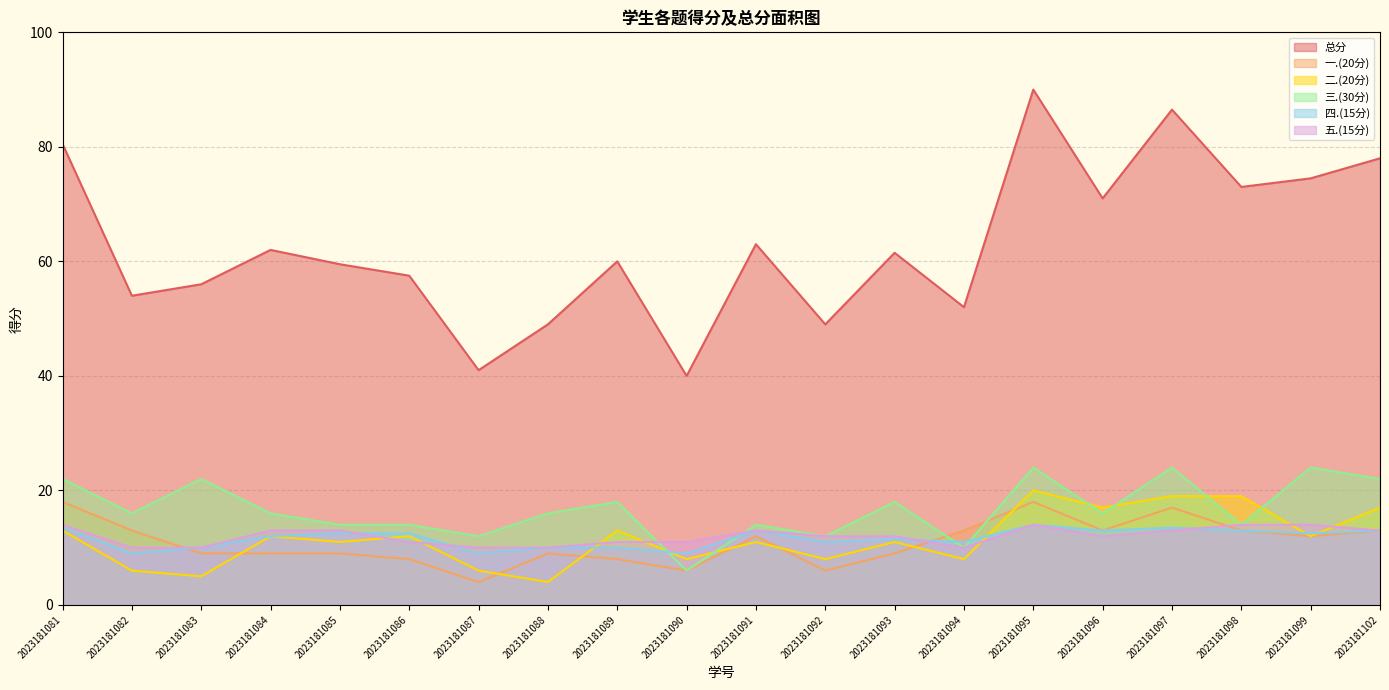

True or false: 总分 has more than 1 interior local peaks.

True